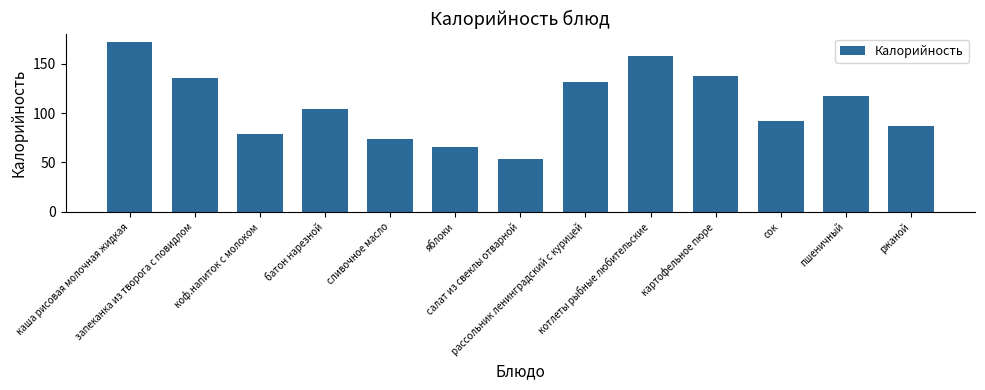

What is the change in value from каша рисовая молочная жидкая to картофельное пюре?

-34.0